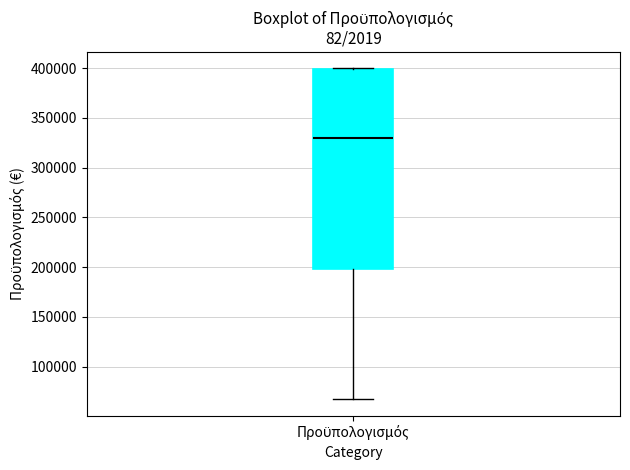

Transcribe this box plot: give where the median line is, the range the box spans, and where the two whiskers end, as read against the y-axis. The values are not printed on the chart, so give them approximately, as read against the axis.

median 330000, box 200000 to 400000, whiskers 65000 to 400000